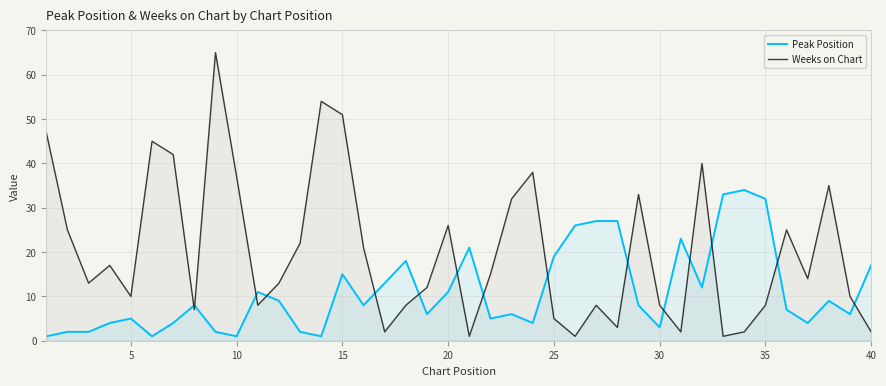

What is the average value of the Weeks on Chart series?

20